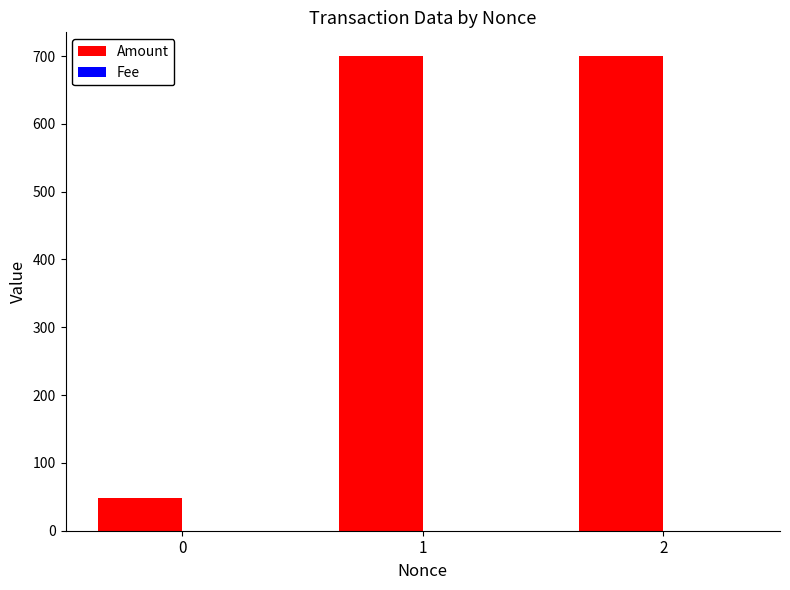

Count the number of categories in the chart.

3